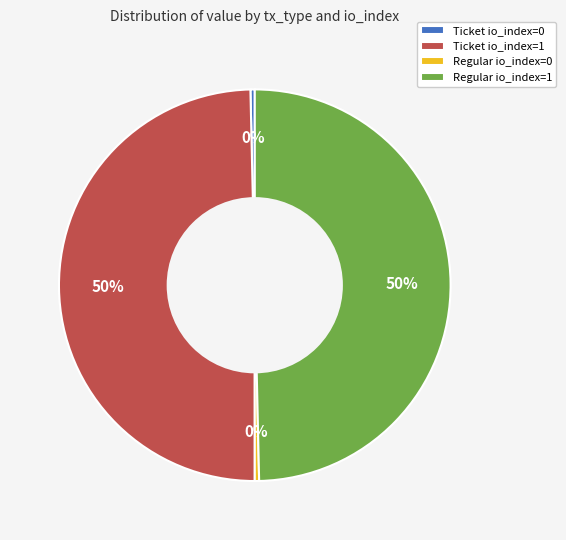

True or false: Ticket io_index=1 accounts for 50% of the total.

True